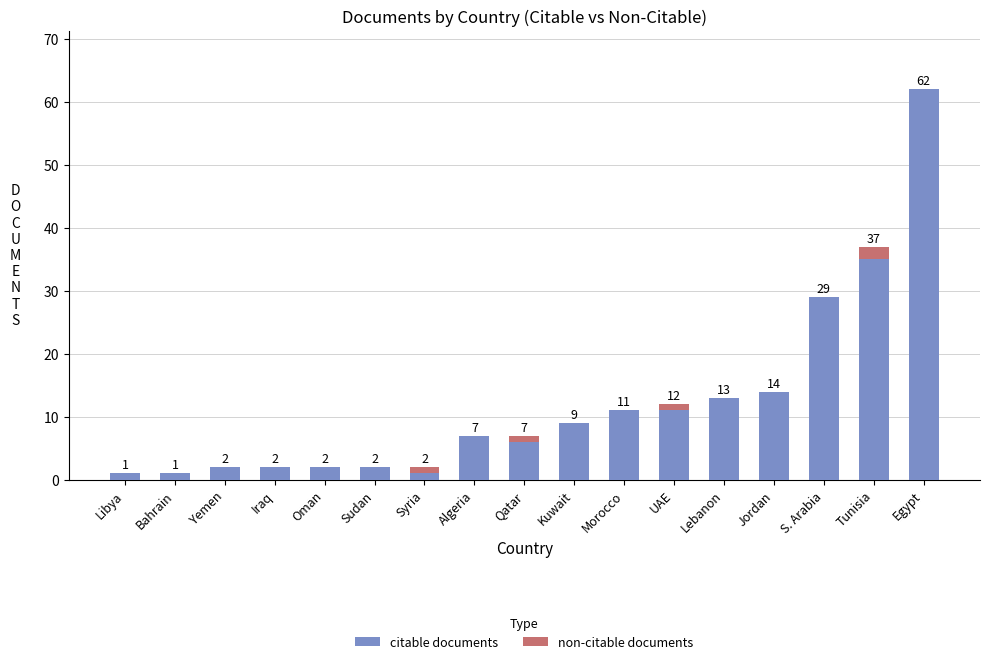

What is the sum of the citable documents values at Bahrain and S. Arabia?

30